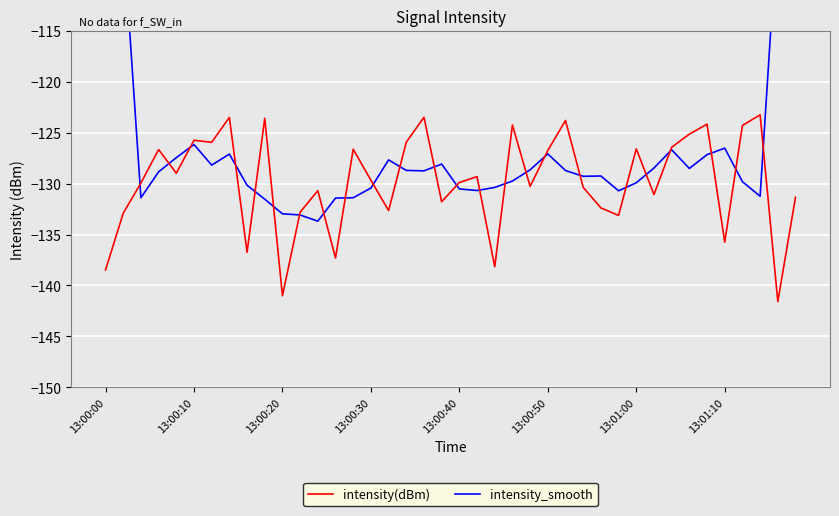

What is the maximum value for intensity(dBm)?

-123.2